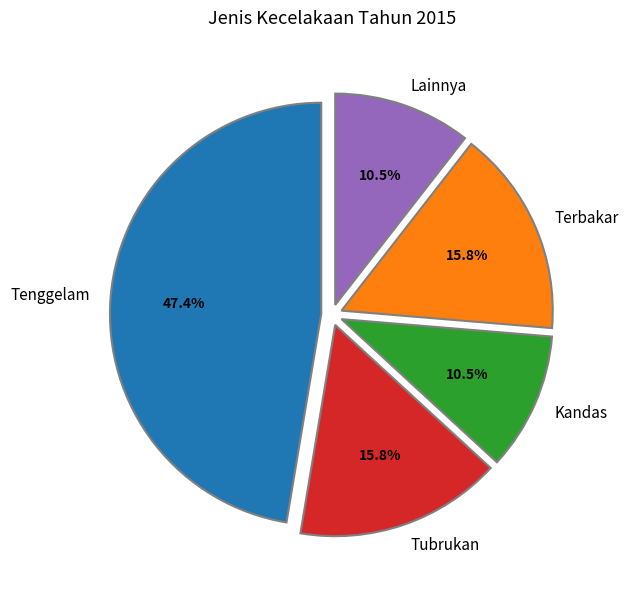

Count the number of slices in the pie.

5